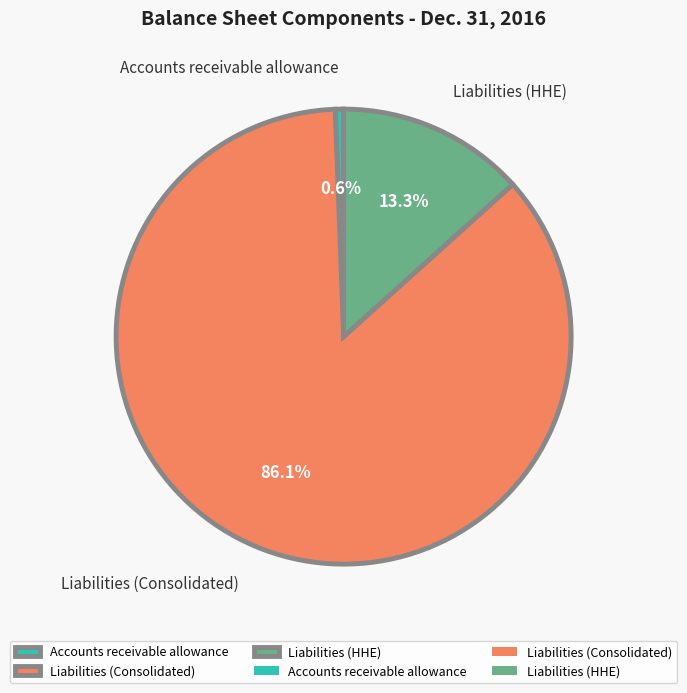

How many segments does this pie chart have?

3